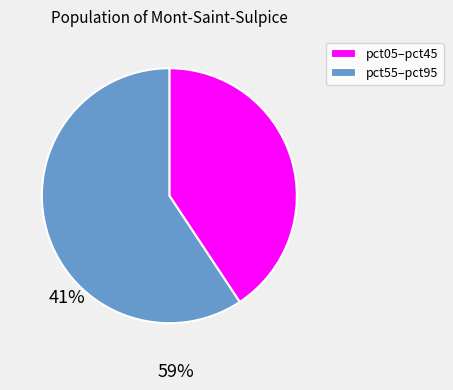

Between pct05–pct45 and pct55–pct95, which is larger?

pct55–pct95